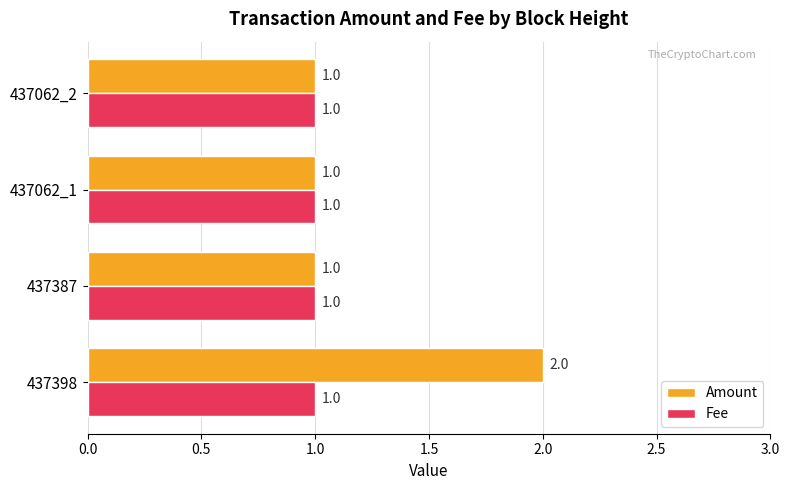

Rank the series by their average value, from lowest to highest.

Fee, Amount